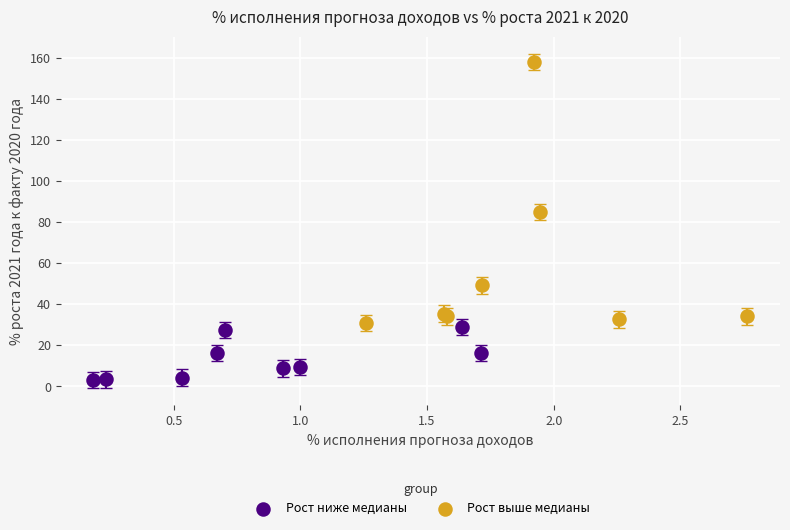

Which series has the largest Y range (max minus min)?

Рост выше медианы